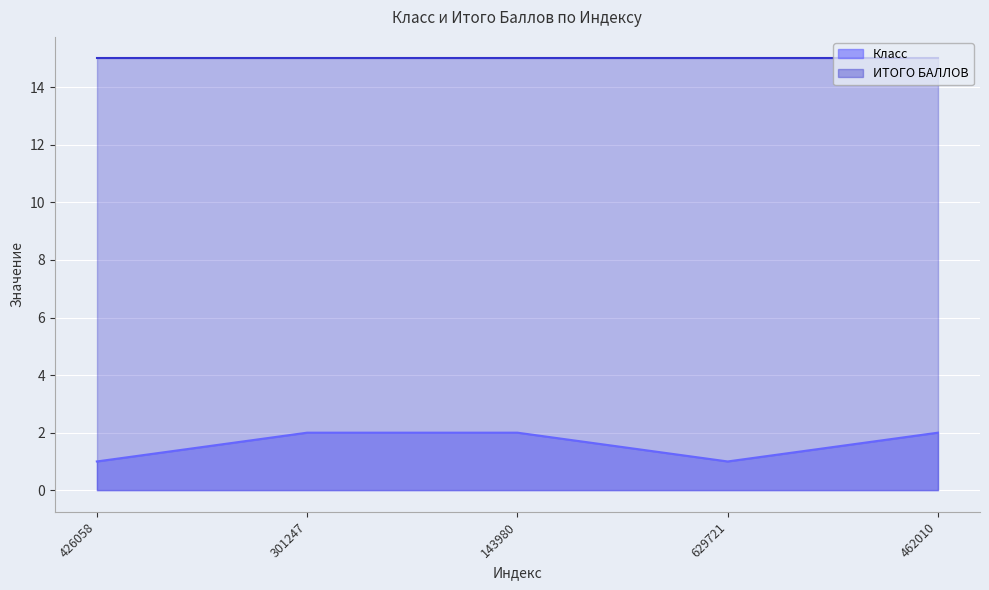

Rank the categories by value from highest to lowest.

301247, 143980, 462010, 426058, 629721